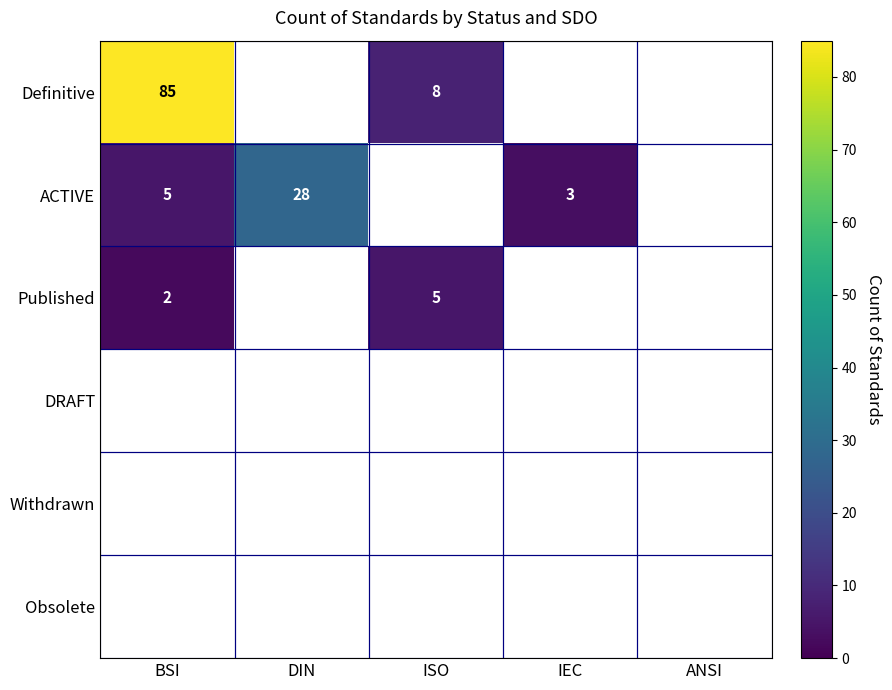

The ACTIVE series shows 44 at DIN. True or false?

False